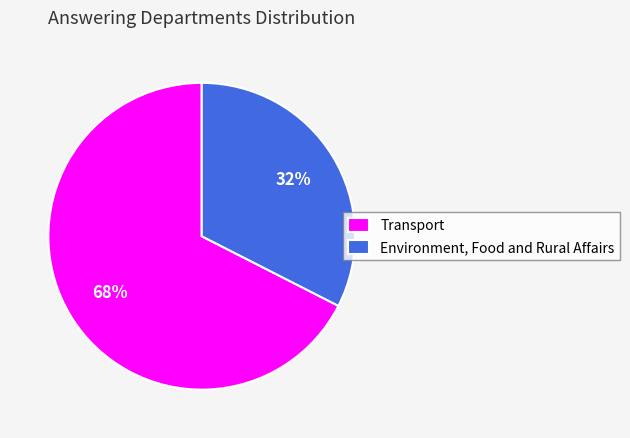

How many segments does this pie chart have?

2